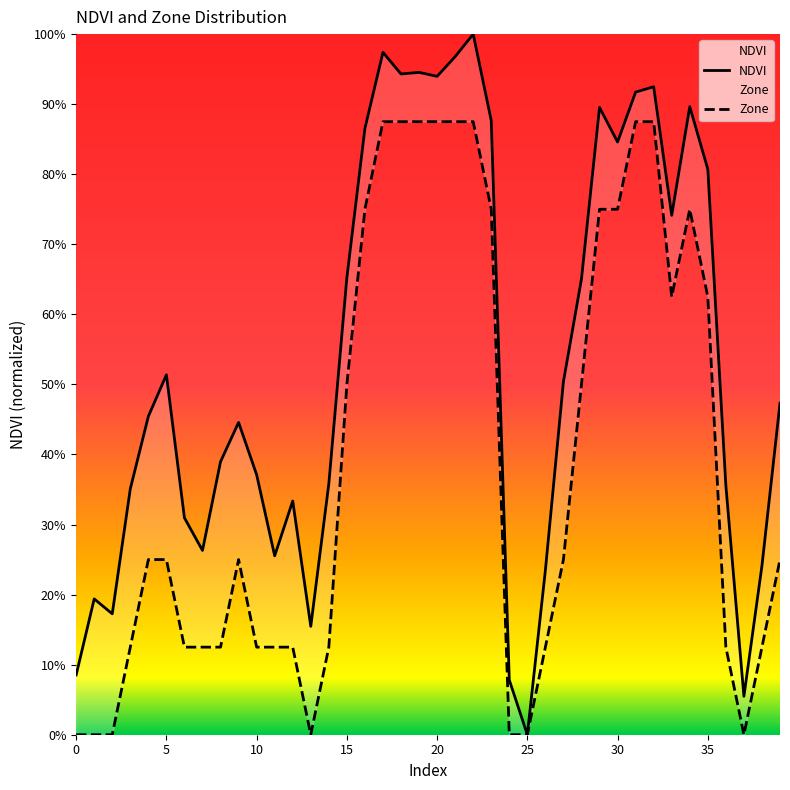

Which series has the largest range (max minus min)?

NDVI